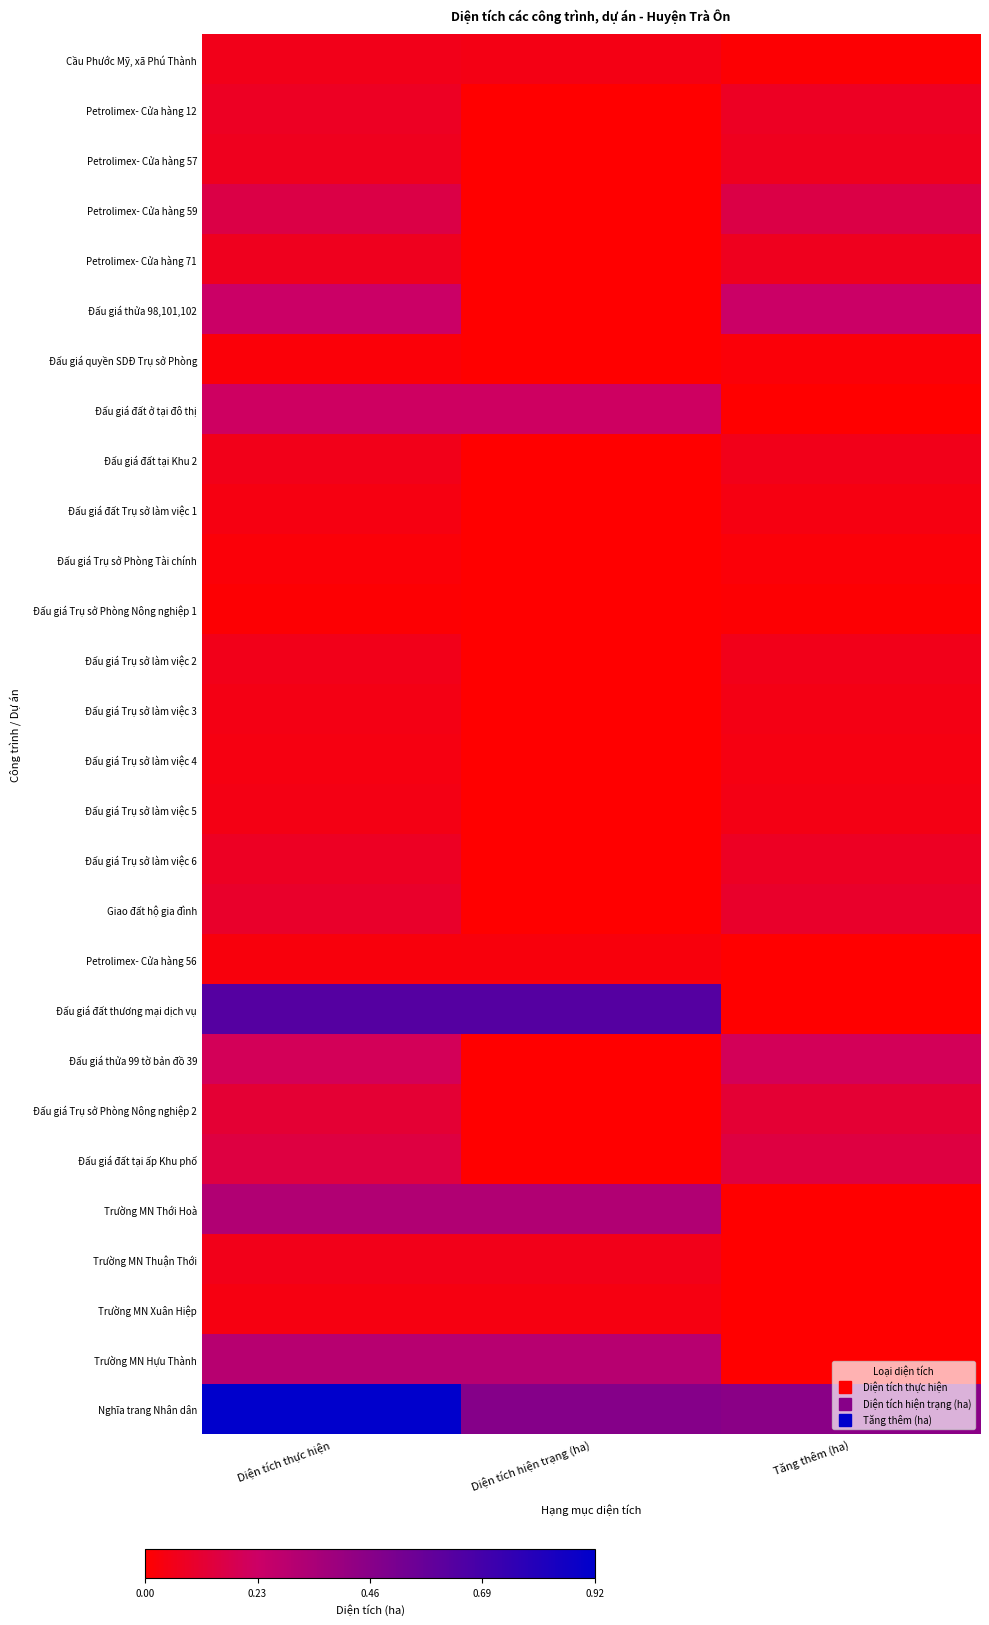

Reading right to left, transcribe all the data shown in this chart.

Cầu Phước Mỹ, xã Phú Thành: Tăng thêm (ha)=0.0	Diện tích hiện trạng (ha)=0.1	Diện tích thực hiện=0.1
Petrolimex- Cửa hàng 12: Tăng thêm (ha)=0.1	Diện tích hiện trạng (ha)=0.0	Diện tích thực hiện=0.1
Petrolimex- Cửa hàng 57: Tăng thêm (ha)=0.1	Diện tích hiện trạng (ha)=0.0	Diện tích thực hiện=0.1
Petrolimex- Cửa hàng 59: Tăng thêm (ha)=0.2	Diện tích hiện trạng (ha)=0.0	Diện tích thực hiện=0.2
Petrolimex- Cửa hàng 71: Tăng thêm (ha)=0.1	Diện tích hiện trạng (ha)=0.0	Diện tích thực hiện=0.1
Đấu giá thửa 98,101,102: Tăng thêm (ha)=0.2	Diện tích hiện trạng (ha)=0.0	Diện tích thực hiện=0.2
Đấu giá quyền SDĐ Trụ sở Phòng: Tăng thêm (ha)=0.0	Diện tích hiện trạng (ha)=0.0	Diện tích thực hiện=0.0
Đấu giá đất ở tại đô thị: Tăng thêm (ha)=0.0	Diện tích hiện trạng (ha)=0.2	Diện tích thực hiện=0.2
Đấu giá đất tại Khu 2: Tăng thêm (ha)=0.1	Diện tích hiện trạng (ha)=0.0	Diện tích thực hiện=0.1
Đấu giá đất Trụ sở làm việc 1: Tăng thêm (ha)=0.0	Diện tích hiện trạng (ha)=0.0	Diện tích thực hiện=0.0
Đấu giá Trụ sở Phòng Tài chính: Tăng thêm (ha)=0.0	Diện tích hiện trạng (ha)=0.0	Diện tích thực hiện=0.0
Đấu giá Trụ sở Phòng Nông nghiệp 1: Tăng thêm (ha)=0.0	Diện tích hiện trạng (ha)=0.0	Diện tích thực hiện=0.0
Đấu giá Trụ sở làm việc 2: Tăng thêm (ha)=0.1	Diện tích hiện trạng (ha)=0.0	Diện tích thực hiện=0.1
Đấu giá Trụ sở làm việc 3: Tăng thêm (ha)=0.1	Diện tích hiện trạng (ha)=0.0	Diện tích thực hiện=0.1
Đấu giá Trụ sở làm việc 4: Tăng thêm (ha)=0.0	Diện tích hiện trạng (ha)=0.0	Diện tích thực hiện=0.0
Đấu giá Trụ sở làm việc 5: Tăng thêm (ha)=0.1	Diện tích hiện trạng (ha)=0.0	Diện tích thực hiện=0.1
Đấu giá Trụ sở làm việc 6: Tăng thêm (ha)=0.1	Diện tích hiện trạng (ha)=0.0	Diện tích thực hiện=0.1
Giao đất hộ gia đình: Tăng thêm (ha)=0.1	Diện tích hiện trạng (ha)=0.0	Diện tích thực hiện=0.1
Petrolimex- Cửa hàng 56: Tăng thêm (ha)=0.0	Diện tích hiện trạng (ha)=0.0	Diện tích thực hiện=0.0
Đấu giá đất thương mại dịch vụ: Tăng thêm (ha)=0.0	Diện tích hiện trạng (ha)=0.6	Diện tích thực hiện=0.6
Đấu giá thửa 99 tờ bản đồ 39: Tăng thêm (ha)=0.2	Diện tích hiện trạng (ha)=0.0	Diện tích thực hiện=0.2
Đấu giá Trụ sở Phòng Nông nghiệp 2: Tăng thêm (ha)=0.1	Diện tích hiện trạng (ha)=0.0	Diện tích thực hiện=0.1
Đấu giá đất tại ấp Khu phố: Tăng thêm (ha)=0.1	Diện tích hiện trạng (ha)=0.0	Diện tích thực hiện=0.1
Trường MN Thới Hoà: Tăng thêm (ha)=0.0	Diện tích hiện trạng (ha)=0.3	Diện tích thực hiện=0.3
Trường MN Thuận Thới: Tăng thêm (ha)=0.0	Diện tích hiện trạng (ha)=0.1	Diện tích thực hiện=0.1
Trường MN Xuân Hiệp: Tăng thêm (ha)=0.0	Diện tích hiện trạng (ha)=0.0	Diện tích thực hiện=0.0
Trường MN Hựu Thành: Tăng thêm (ha)=0.0	Diện tích hiện trạng (ha)=0.3	Diện tích thực hiện=0.3
Nghĩa trang Nhân dân: Tăng thêm (ha)=0.5	Diện tích hiện trạng (ha)=0.5	Diện tích thực hiện=0.9